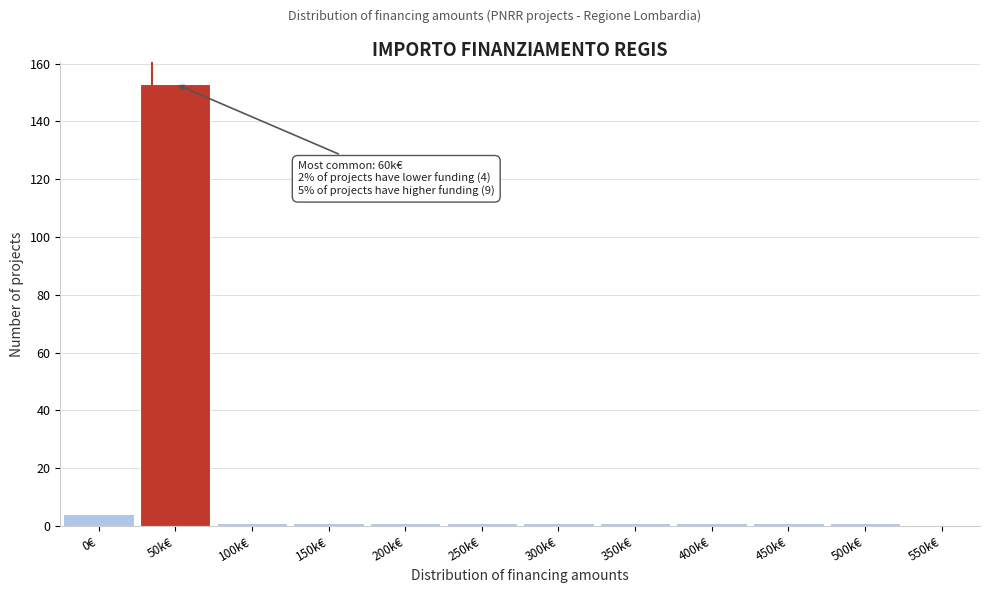

Reading left to right, extract all data points from this chart.

0€=4	50k€=153	100k€=1	150k€=1	200k€=1	250k€=1	300k€=1	350k€=1	400k€=1	450k€=1	500k€=1	550k€=0